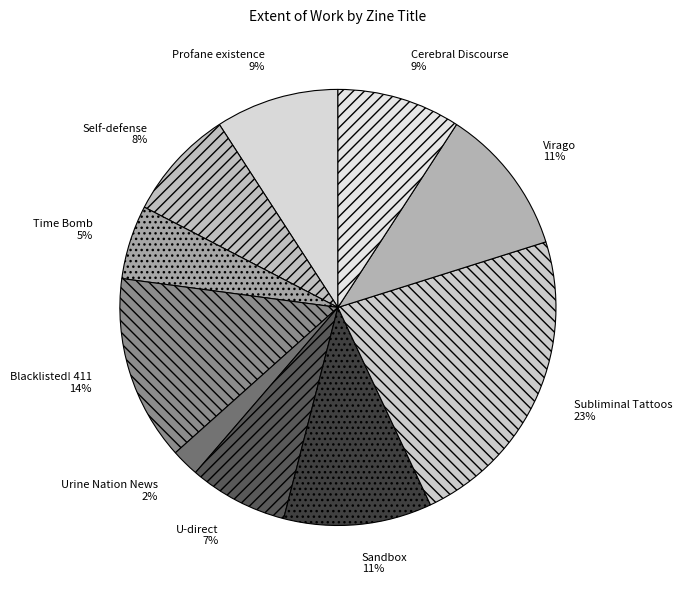

To the nearest percent, what is the average slice percentage?

10%